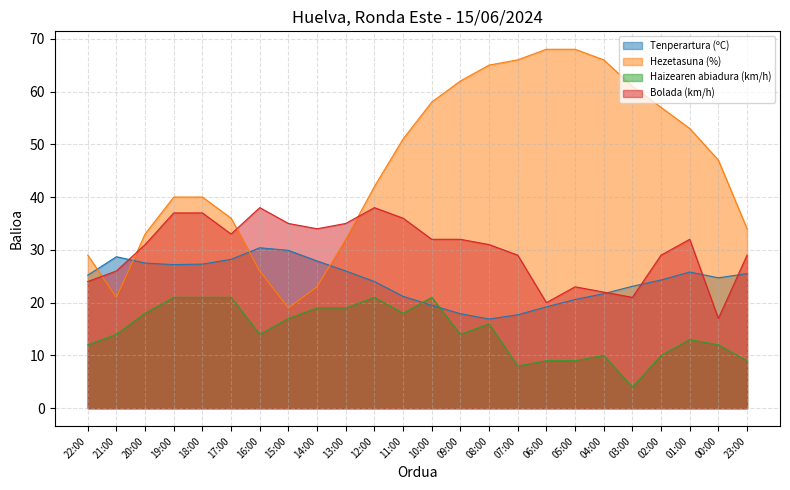

True or false: Haizearen abiadura (km/h) and Hezetasuna (%) intersect in this chart.

False